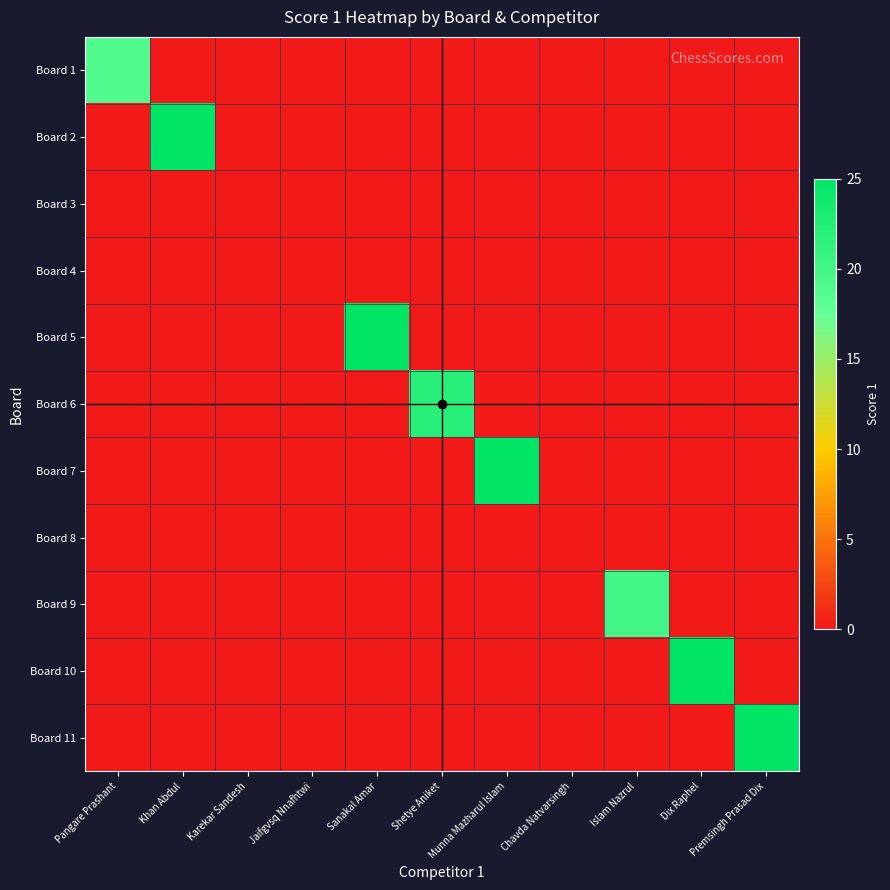

Reading right to left, list all the values displayed in this chart.

Board 1: Premsingh Prasad Dix=0	Dix Raphel=0	Islam Nazrul=0	Chavda Natvarsingh=0	Munna Mazharul Islam=0	Shetye Aniket=0	Sanakal Amar=0	Jaifgvsq Nnafhtwi=0	Karekar Sandesh=0	Khan Abdul=0	Pangare Prashant=19
Board 2: Premsingh Prasad Dix=0	Dix Raphel=0	Islam Nazrul=0	Chavda Natvarsingh=0	Munna Mazharul Islam=0	Shetye Aniket=0	Sanakal Amar=0	Jaifgvsq Nnafhtwi=0	Karekar Sandesh=0	Khan Abdul=25	Pangare Prashant=0
Board 3: Premsingh Prasad Dix=0	Dix Raphel=0	Islam Nazrul=0	Chavda Natvarsingh=0	Munna Mazharul Islam=0	Shetye Aniket=0	Sanakal Amar=0	Jaifgvsq Nnafhtwi=0	Karekar Sandesh=0	Khan Abdul=0	Pangare Prashant=0
Board 4: Premsingh Prasad Dix=0	Dix Raphel=0	Islam Nazrul=0	Chavda Natvarsingh=0	Munna Mazharul Islam=0	Shetye Aniket=0	Sanakal Amar=0	Jaifgvsq Nnafhtwi=0	Karekar Sandesh=0	Khan Abdul=0	Pangare Prashant=0
Board 5: Premsingh Prasad Dix=0	Dix Raphel=0	Islam Nazrul=0	Chavda Natvarsingh=0	Munna Mazharul Islam=0	Shetye Aniket=0	Sanakal Amar=25	Jaifgvsq Nnafhtwi=0	Karekar Sandesh=0	Khan Abdul=0	Pangare Prashant=0
Board 6: Premsingh Prasad Dix=0	Dix Raphel=0	Islam Nazrul=0	Chavda Natvarsingh=0	Munna Mazharul Islam=0	Shetye Aniket=22	Sanakal Amar=0	Jaifgvsq Nnafhtwi=0	Karekar Sandesh=0	Khan Abdul=0	Pangare Prashant=0
Board 7: Premsingh Prasad Dix=0	Dix Raphel=0	Islam Nazrul=0	Chavda Natvarsingh=0	Munna Mazharul Islam=25	Shetye Aniket=0	Sanakal Amar=0	Jaifgvsq Nnafhtwi=0	Karekar Sandesh=0	Khan Abdul=0	Pangare Prashant=0
Board 8: Premsingh Prasad Dix=0	Dix Raphel=0	Islam Nazrul=0	Chavda Natvarsingh=0	Munna Mazharul Islam=0	Shetye Aniket=0	Sanakal Amar=0	Jaifgvsq Nnafhtwi=0	Karekar Sandesh=0	Khan Abdul=0	Pangare Prashant=0
Board 9: Premsingh Prasad Dix=0	Dix Raphel=0	Islam Nazrul=20	Chavda Natvarsingh=0	Munna Mazharul Islam=0	Shetye Aniket=0	Sanakal Amar=0	Jaifgvsq Nnafhtwi=0	Karekar Sandesh=0	Khan Abdul=0	Pangare Prashant=0
Board 10: Premsingh Prasad Dix=0	Dix Raphel=25	Islam Nazrul=0	Chavda Natvarsingh=0	Munna Mazharul Islam=0	Shetye Aniket=0	Sanakal Amar=0	Jaifgvsq Nnafhtwi=0	Karekar Sandesh=0	Khan Abdul=0	Pangare Prashant=0
Board 11: Premsingh Prasad Dix=25	Dix Raphel=0	Islam Nazrul=0	Chavda Natvarsingh=0	Munna Mazharul Islam=0	Shetye Aniket=0	Sanakal Amar=0	Jaifgvsq Nnafhtwi=0	Karekar Sandesh=0	Khan Abdul=0	Pangare Prashant=0